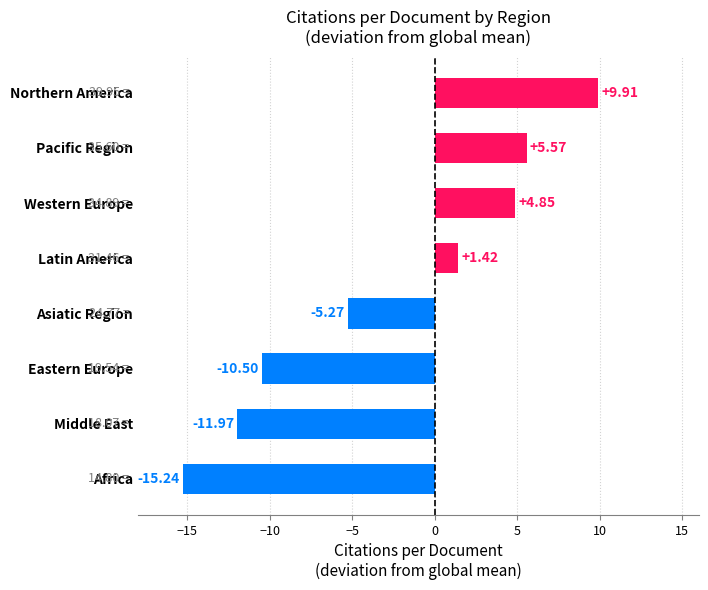

Are the bars horizontal?

Yes